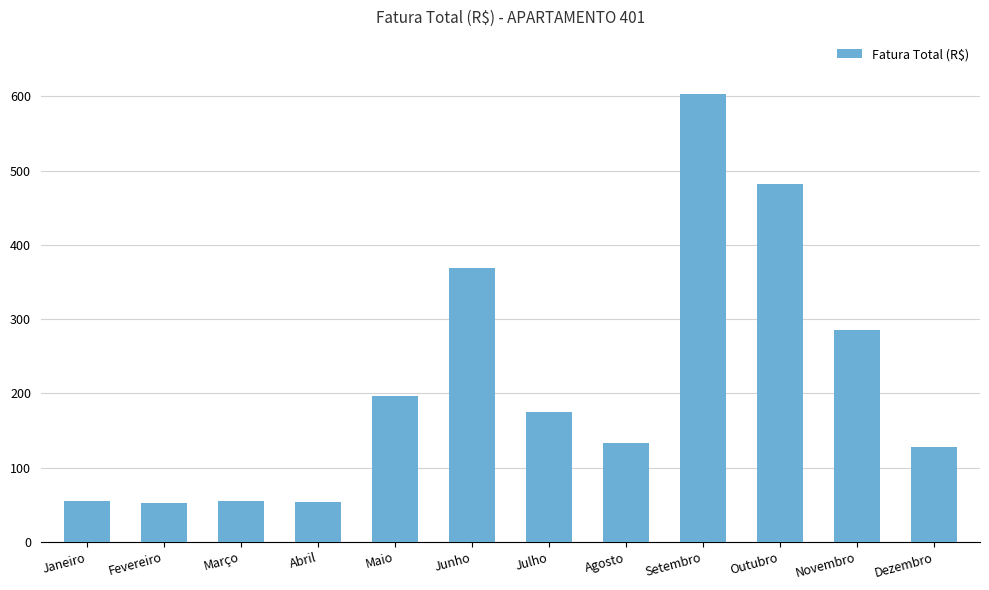

What is the value of the 7th bar from the left?

175.1